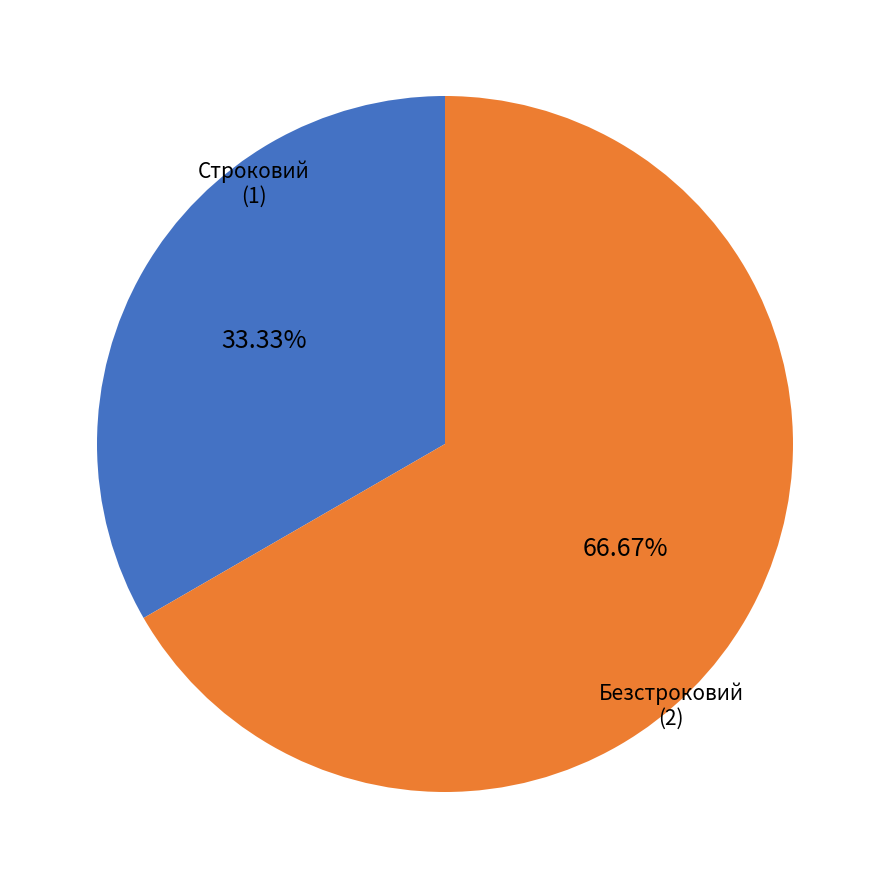

Approximately how many times larger is the value at Строковий compared to Безстроковий?

0.5